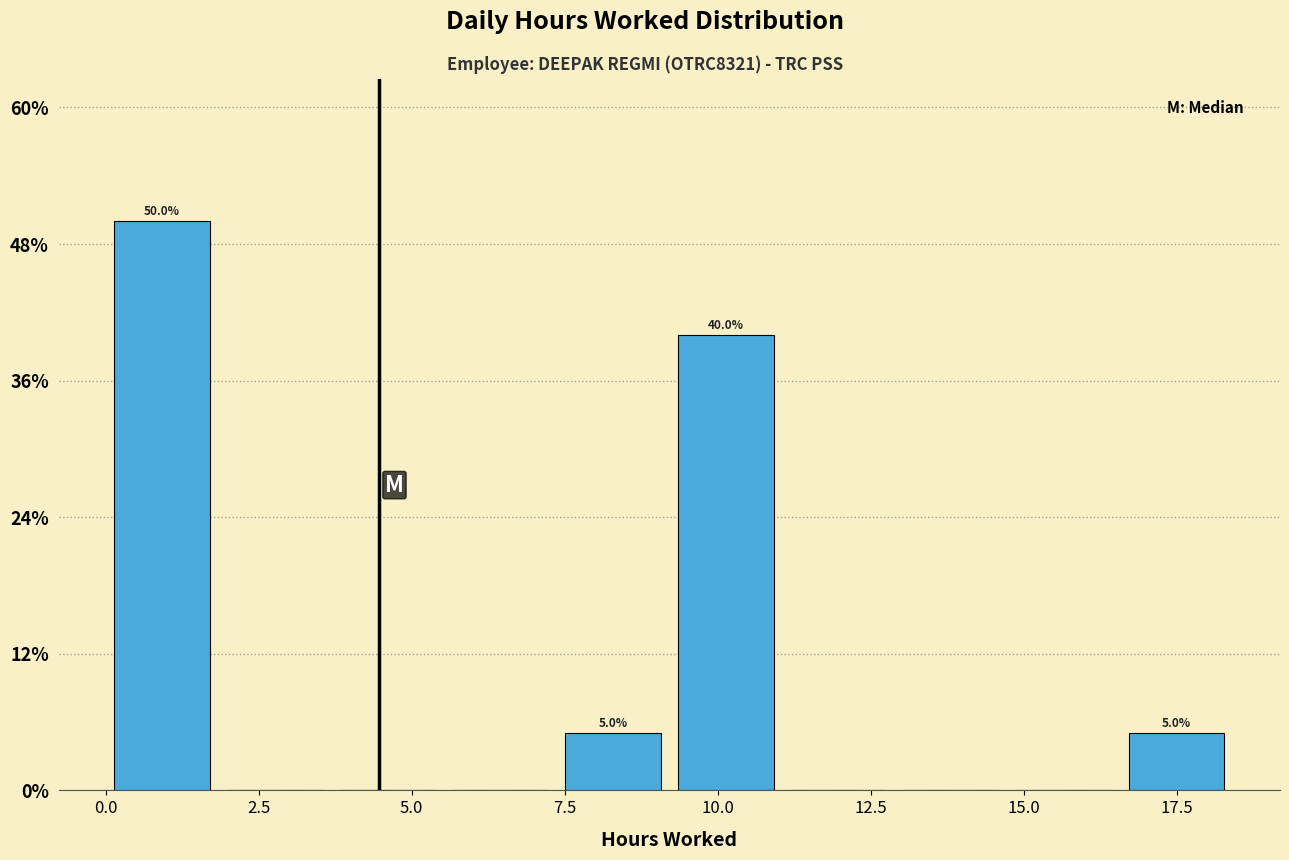

Around what value on the x-axis is the tallest bar? Give the approximate position of its centre, as read against the axis.

1.0